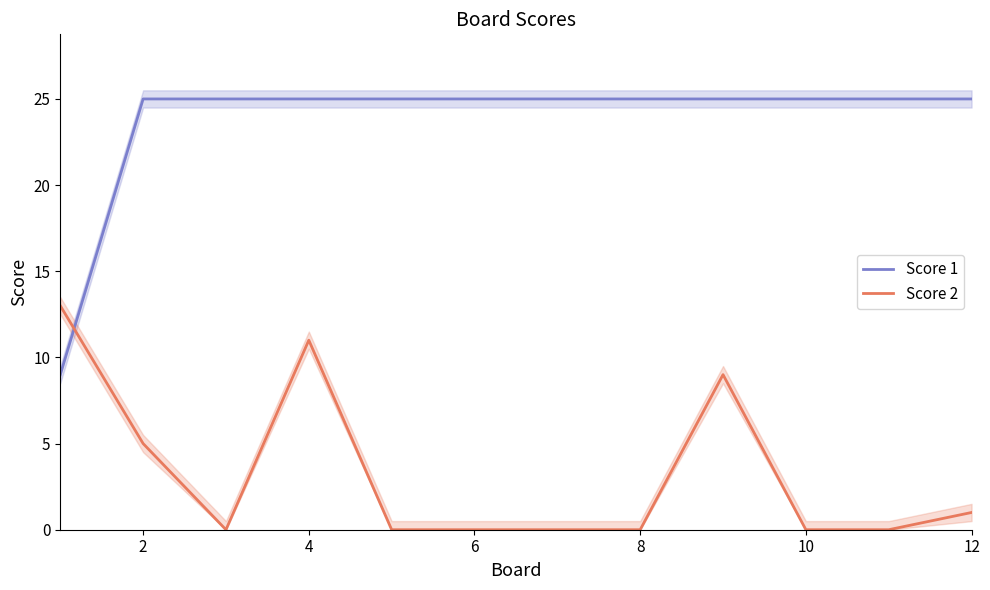

True or false: Score 1 has more than 0 points higher than both neighbors.

False